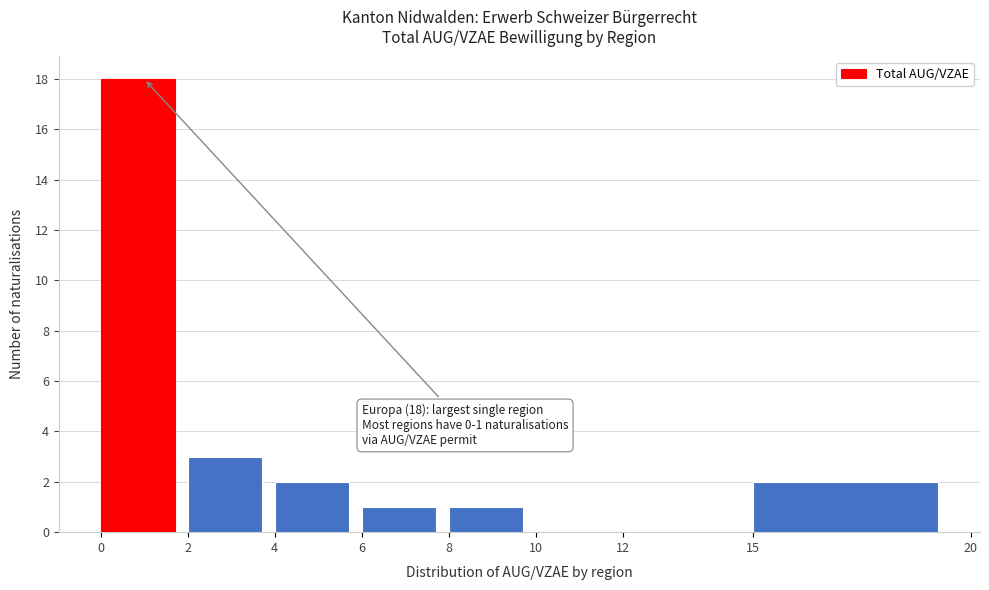

Over which range of the x-axis is the bar tallest?

0 to 2